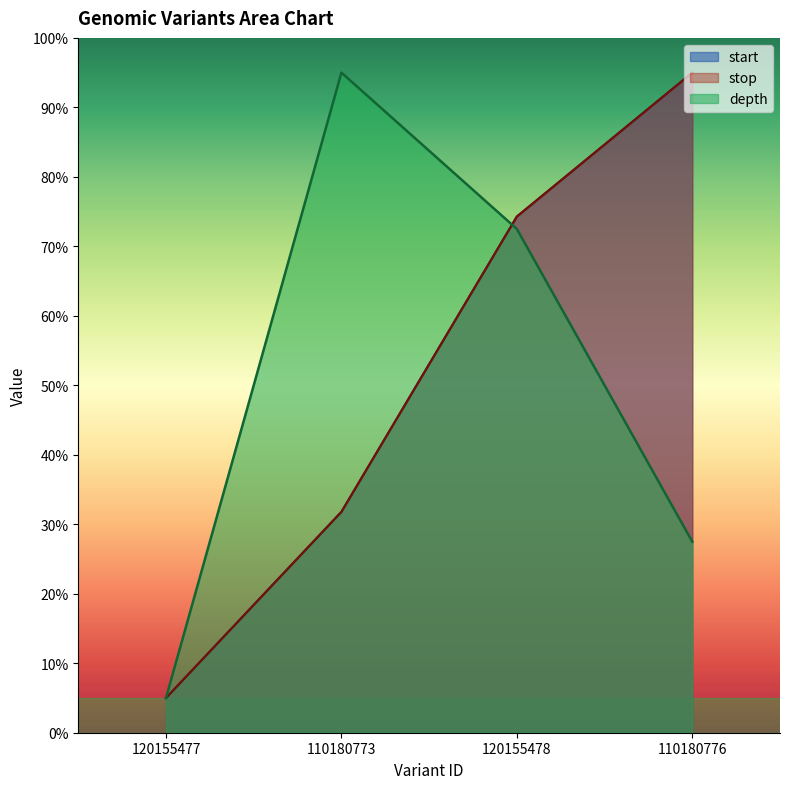

Where is start nearest to the value 50?

110180773